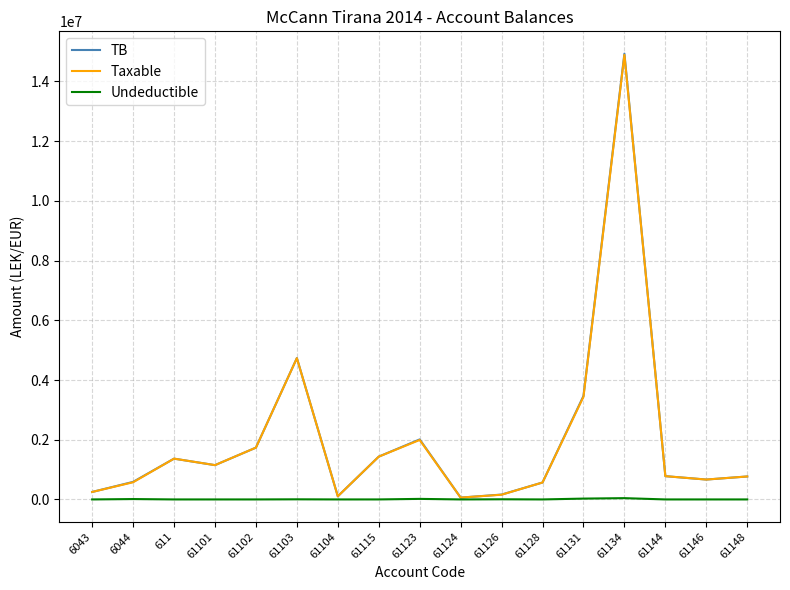

How many lines are shown in the chart?

3